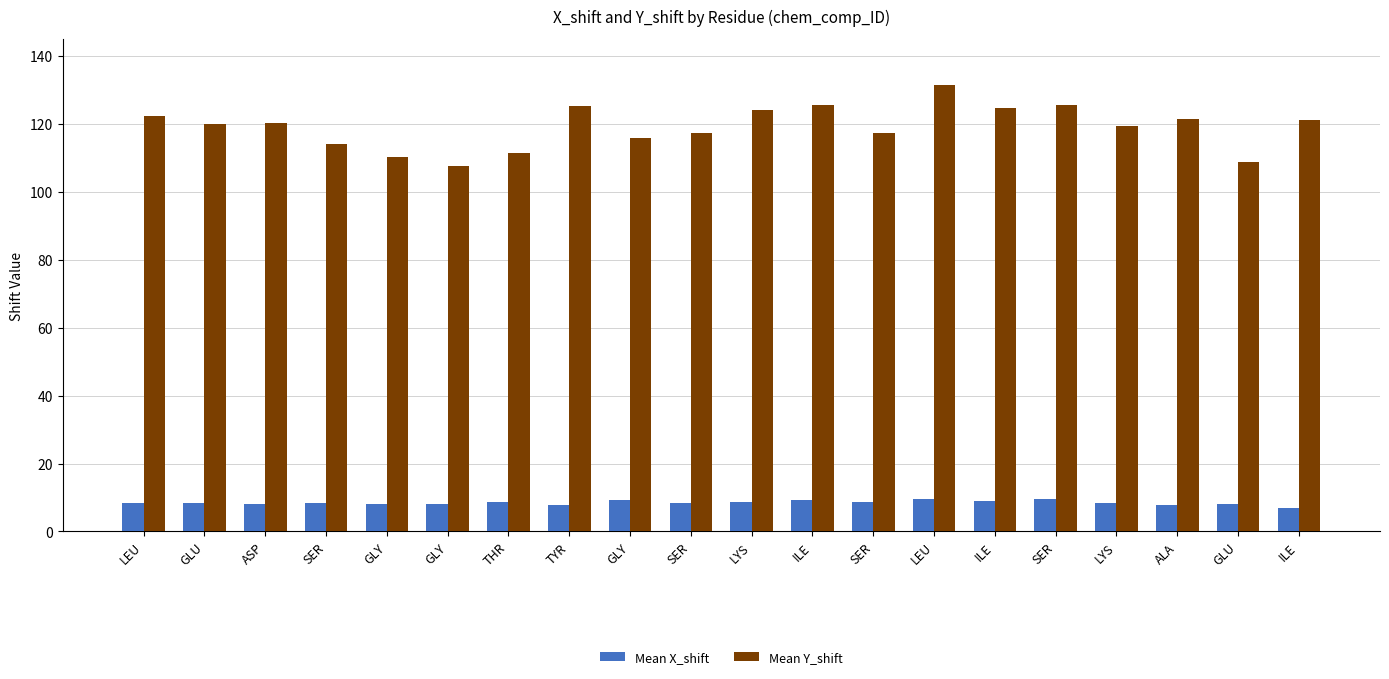

Between SER and ASP, which is larger?

SER